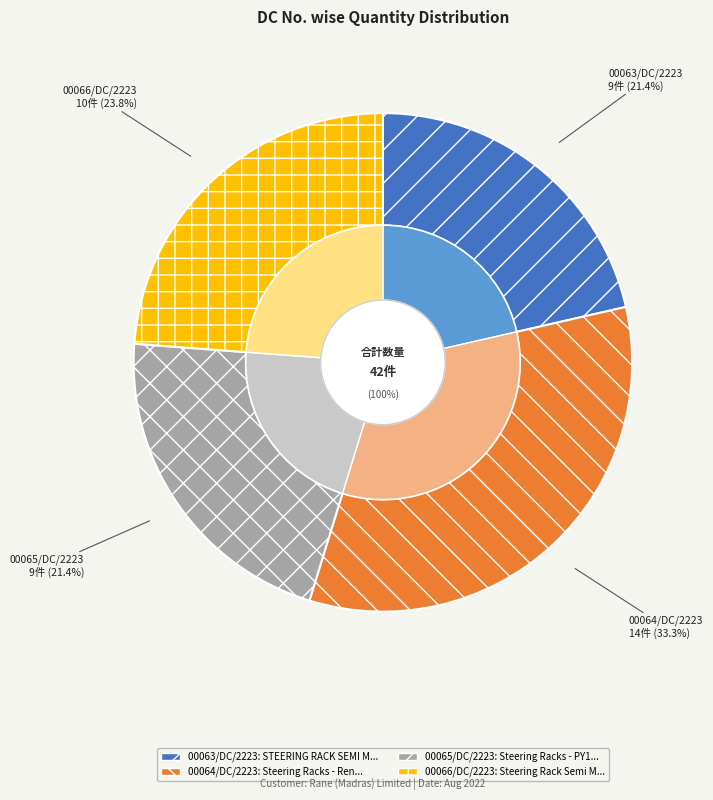

Which slice is the smallest?

00063/DC/2223